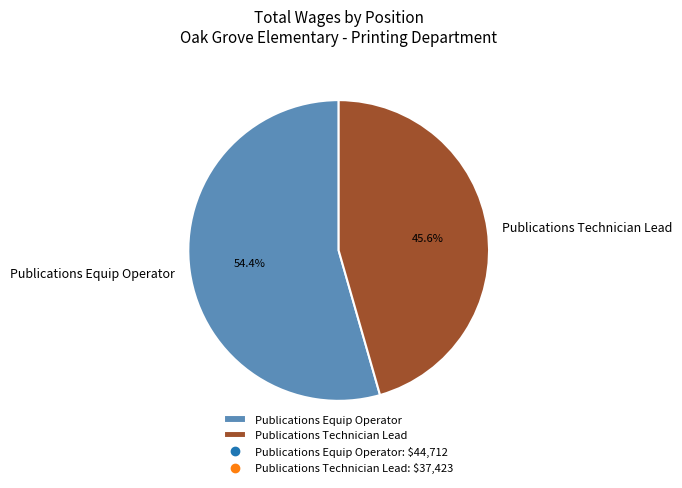

Is Publications Equip Operator the majority of the pie?

Yes